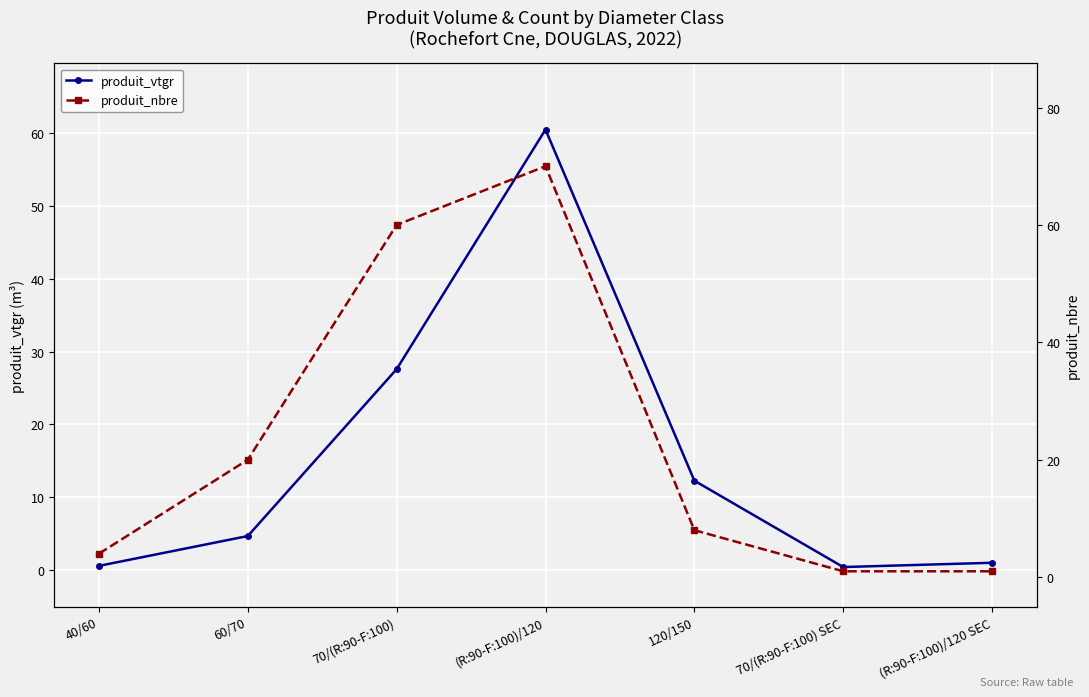

Is the value of produit_vtgr at (R:90-F:100)/120 greater than the value of produit_nbre at 70/(R:90-F:100) SEC?

Yes